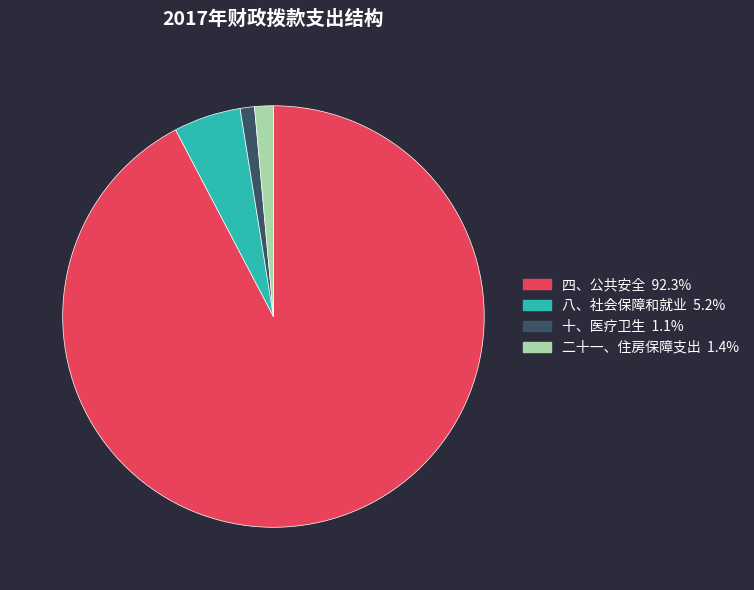

Combined, do 二十一、住房保障支出 and 十、医疗卫生 account for over 50%?

No